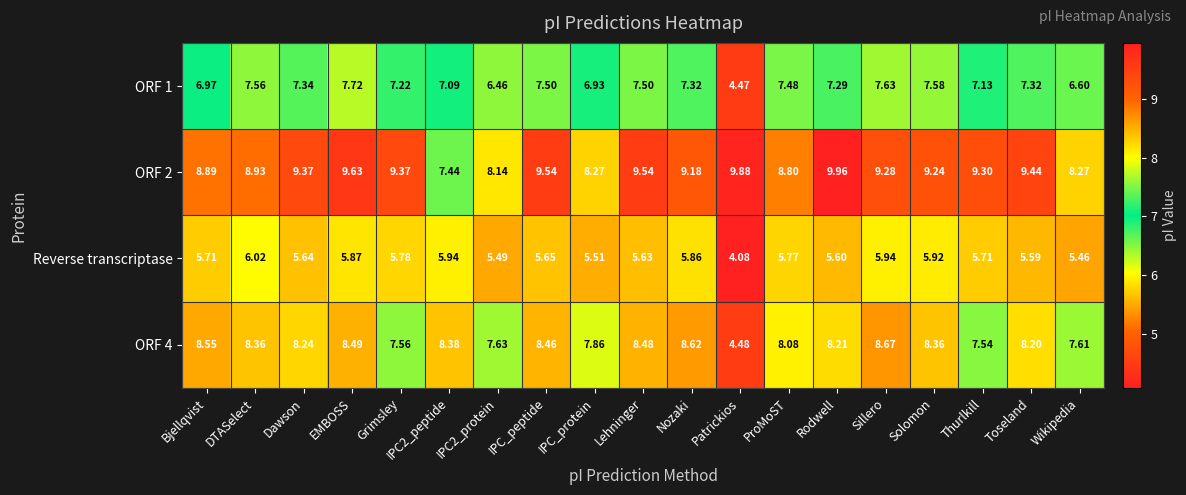

At which label is Reverse transcriptase closest to 5?

Wikipedia